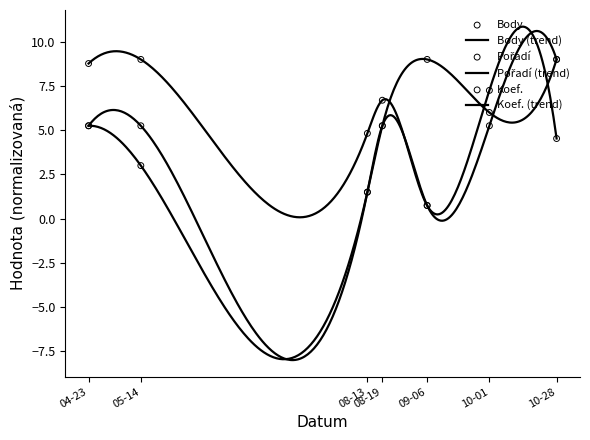

Which series has the largest total across all categories?

Body